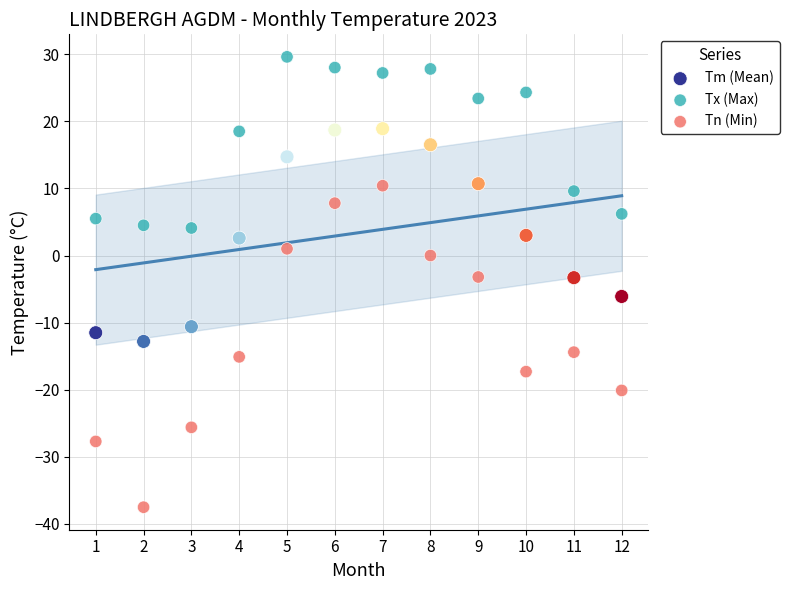

Across all data points, what is the range of Y values (max minus min)?

67.1